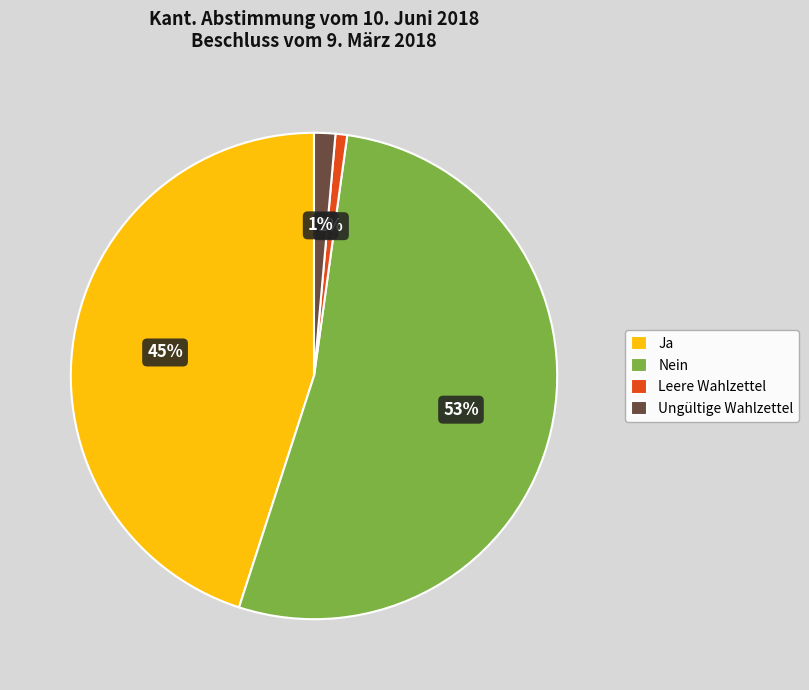

Between Ja and Nein, which is larger?

Nein